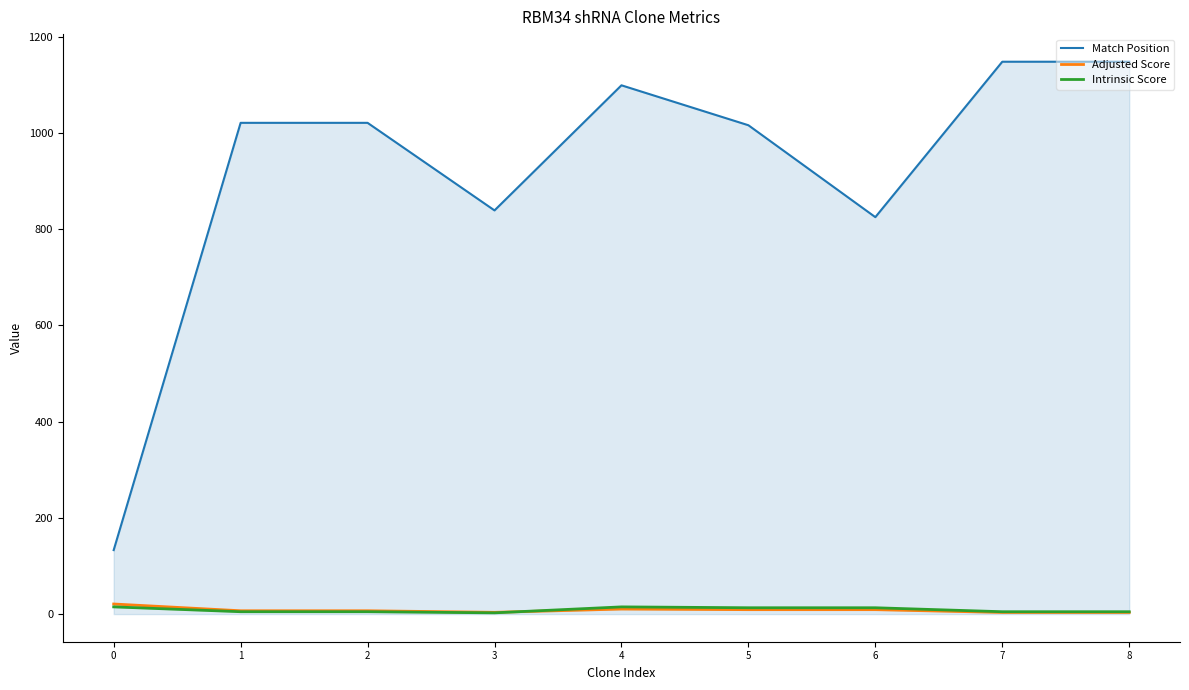

At how many categories does at least one series exceed 566?

8